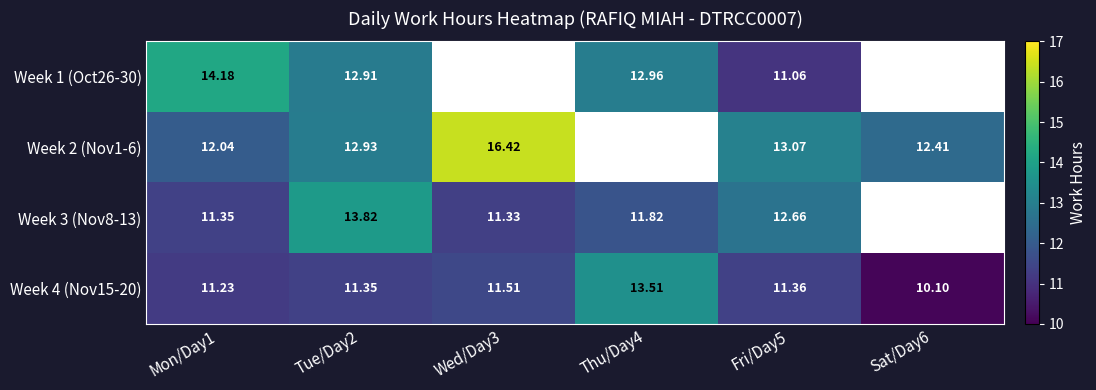

What is the smallest value displayed?

10.1